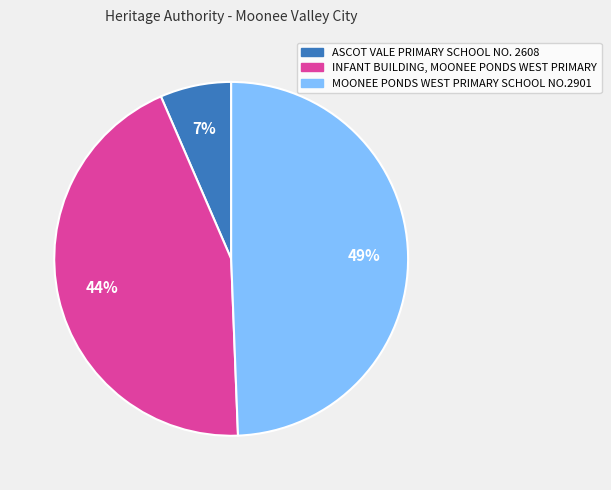

Rank the categories by value from lowest to highest.

ASCOT VALE PRIMARY SCHOOL NO. 2608, INFANT BUILDING, MOONEE PONDS WEST PRIMARY, MOONEE PONDS WEST PRIMARY SCHOOL NO.2901